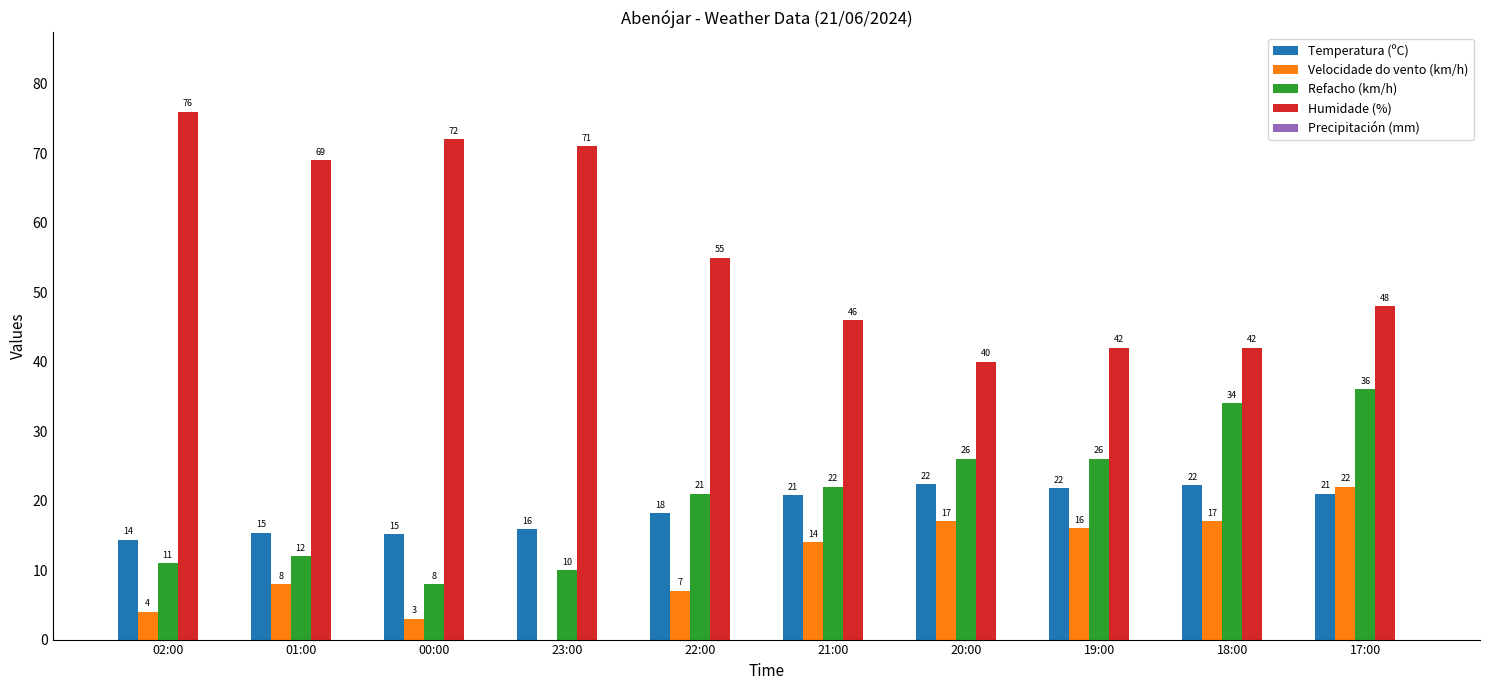

Is the value of Temperatura (ºC) at 18:00 greater than the value of Refacho (km/h) at 01:00?

Yes